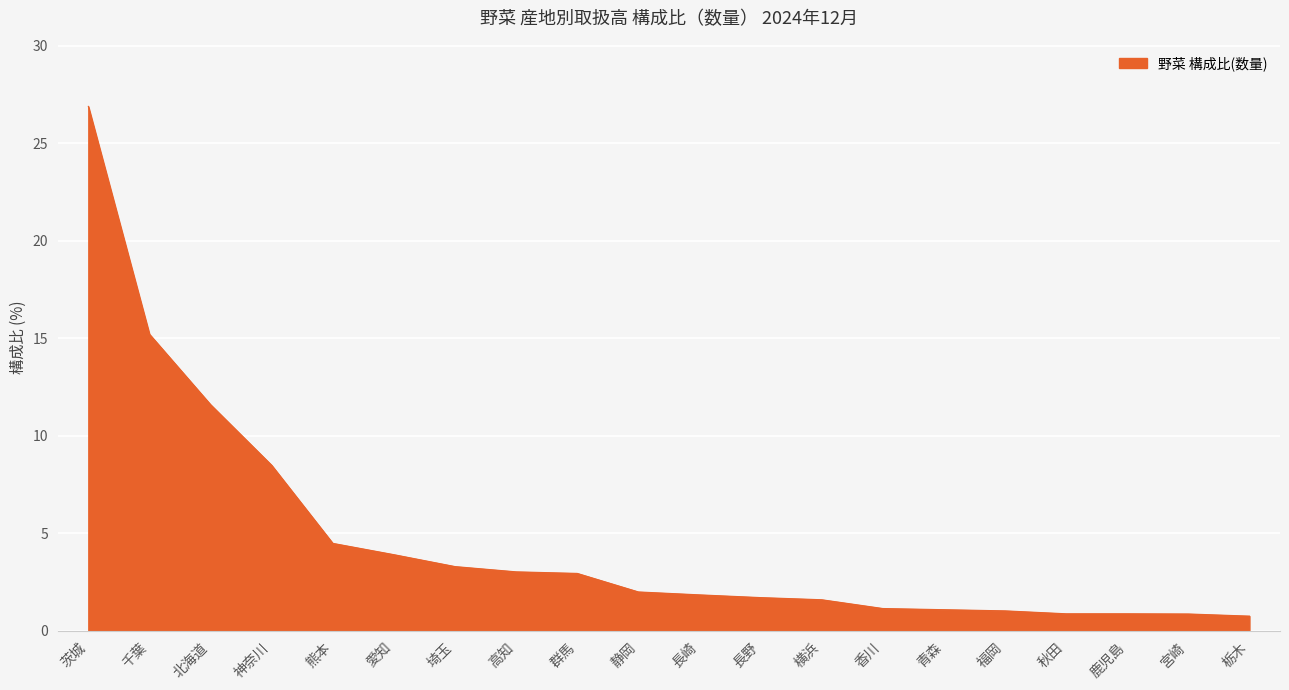

Which label corresponds to the largest value in the chart?

茨城